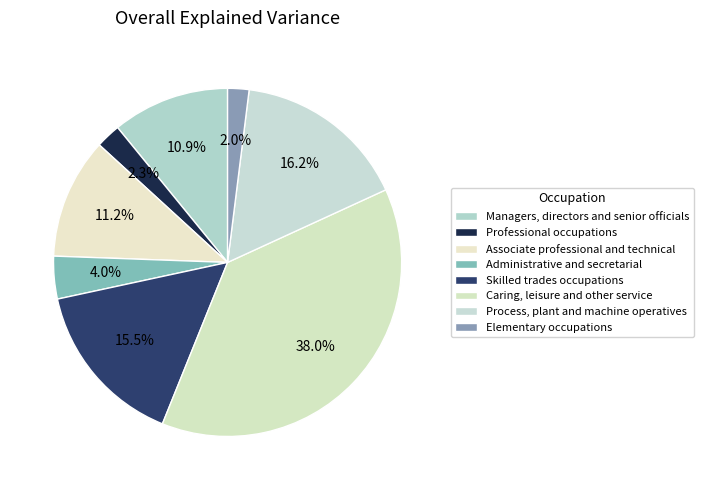

Which has a higher value, Administrative and secretarial or Associate professional and technical?

Associate professional and technical